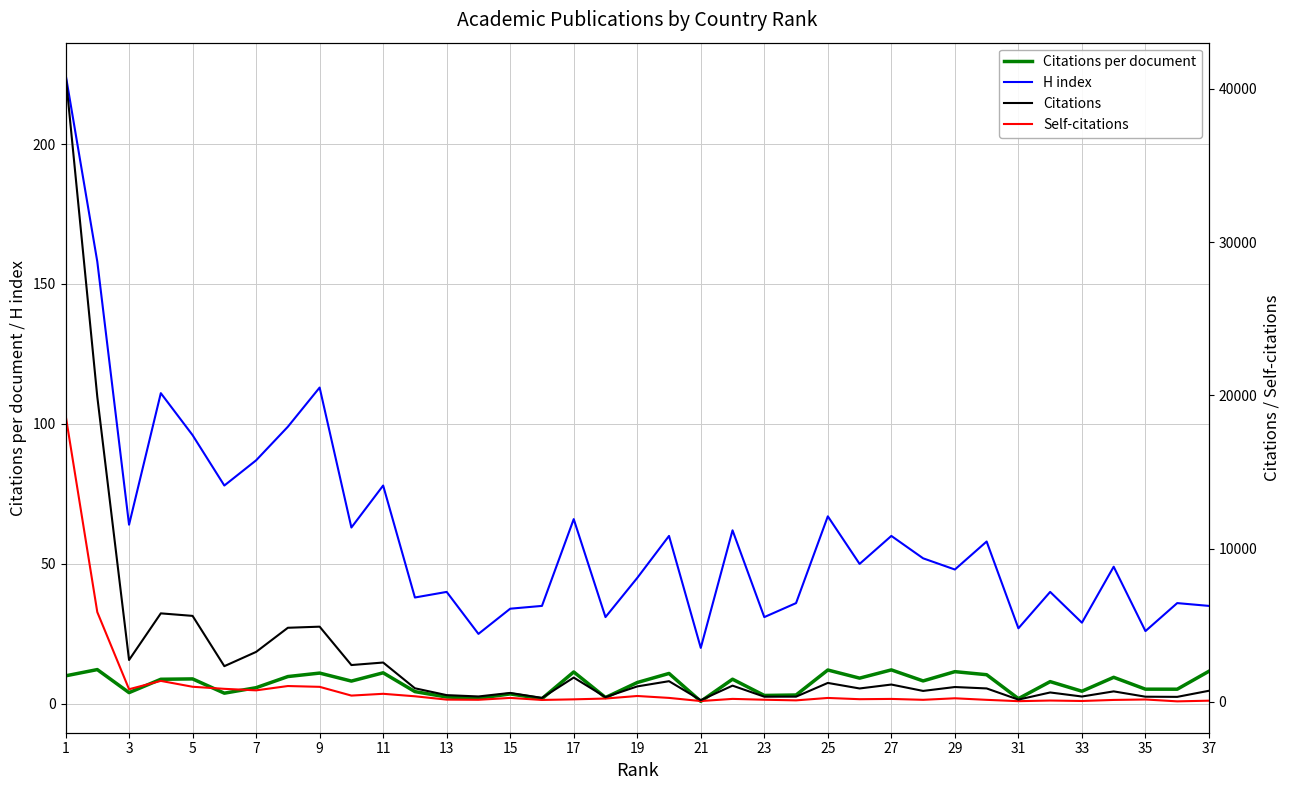

Is it true that Citations per document equals 21.5 at 25?

False